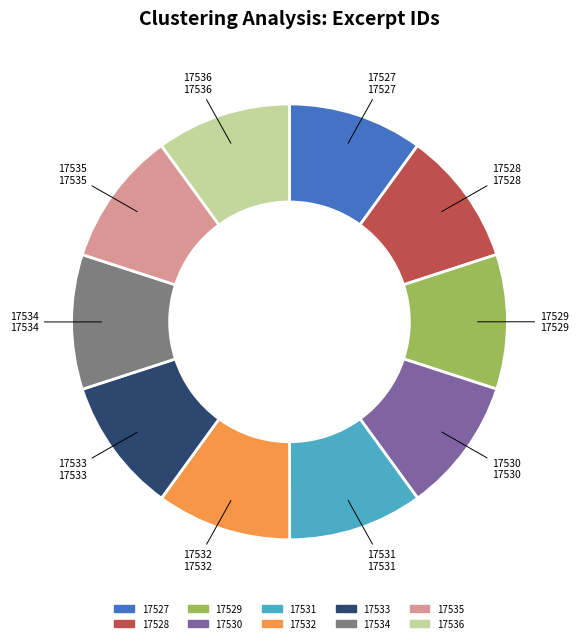

Count the number of slices in the pie.

10